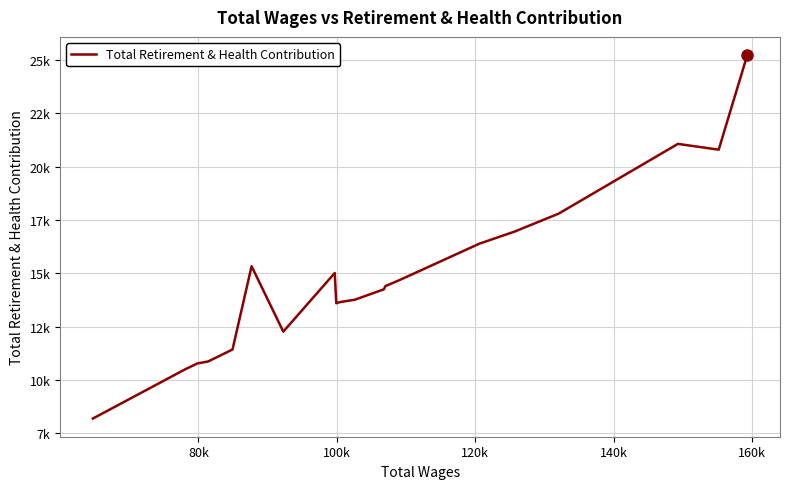

Does the chart display data point markers on the line(s)?

No